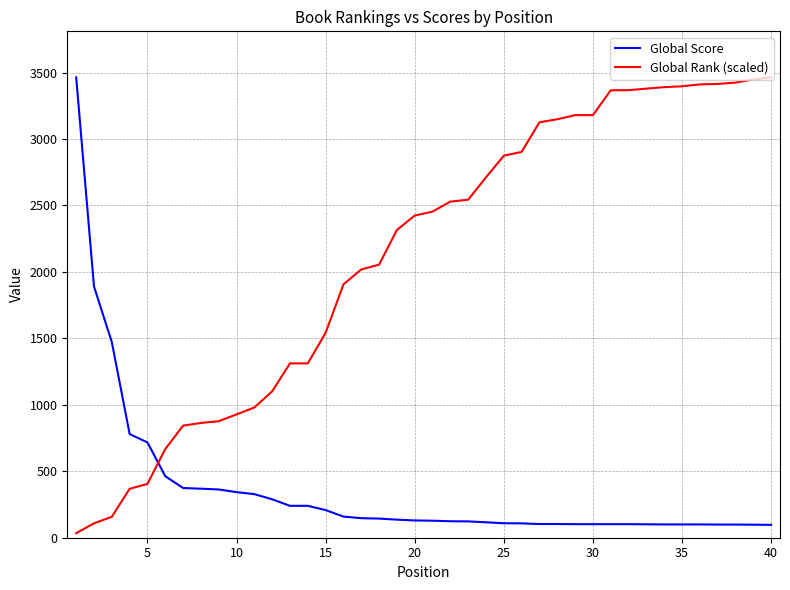

How many lines are shown in the chart?

2